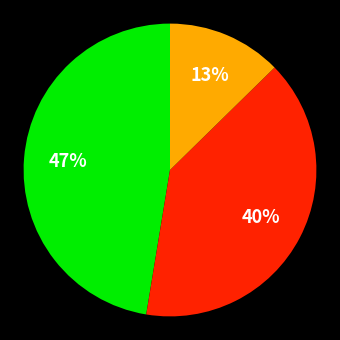

How many segments does this pie chart have?

3